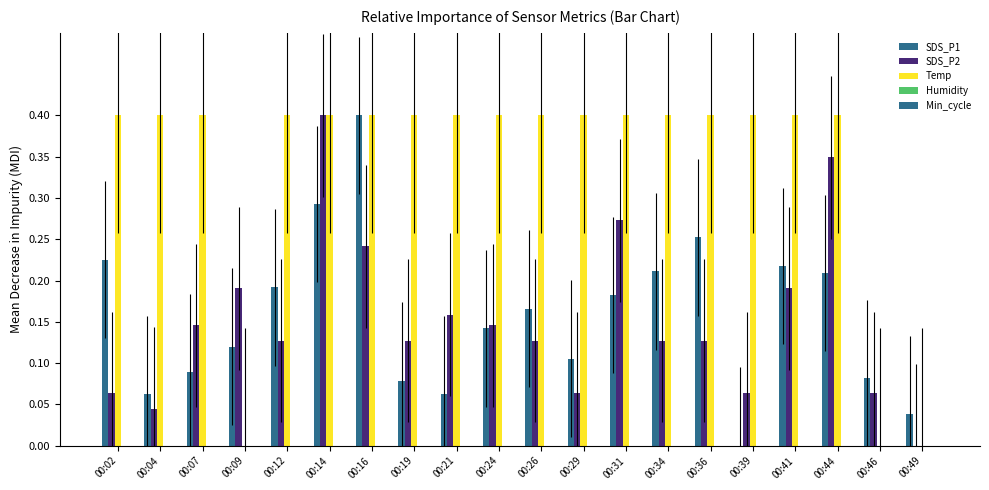

Reading left to right, transcribe all the data shown in this chart.

SDS_P1: 0.2	0.1	0.1	0.1	0.2	0.3	0.4	0.1	0.1	0.1	0.2	0.1	0.2	0.2	0.3	0.0	0.2	0.2	0.1	0.0
SDS_P2: 0.1	0.0	0.1	0.2	0.1	0.4	0.2	0.1	0.2	0.1	0.1	0.1	0.3	0.1	0.1	0.1	0.2	0.3	0.1	0.0
Temp: 0.4	0.4	0.4	0.0	0.4	0.4	0.4	0.4	0.4	0.4	0.4	0.4	0.4	0.4	0.4	0.4	0.4	0.4	0.0	0.0
Humidity: 0.0	0.0	0.0	0.0	0.0	0.0	0.0	0.0	0.0	0.0	0.0	0.0	0.0	0.0	0.0	0.0	0.0	0.0	0.0	0.0
Min_cycle: 0.0	0.0	0.0	0.0	0.0	0.0	0.0	0.0	0.0	0.0	0.0	0.0	0.0	0.0	0.0	0.0	0.0	0.0	0.0	0.0